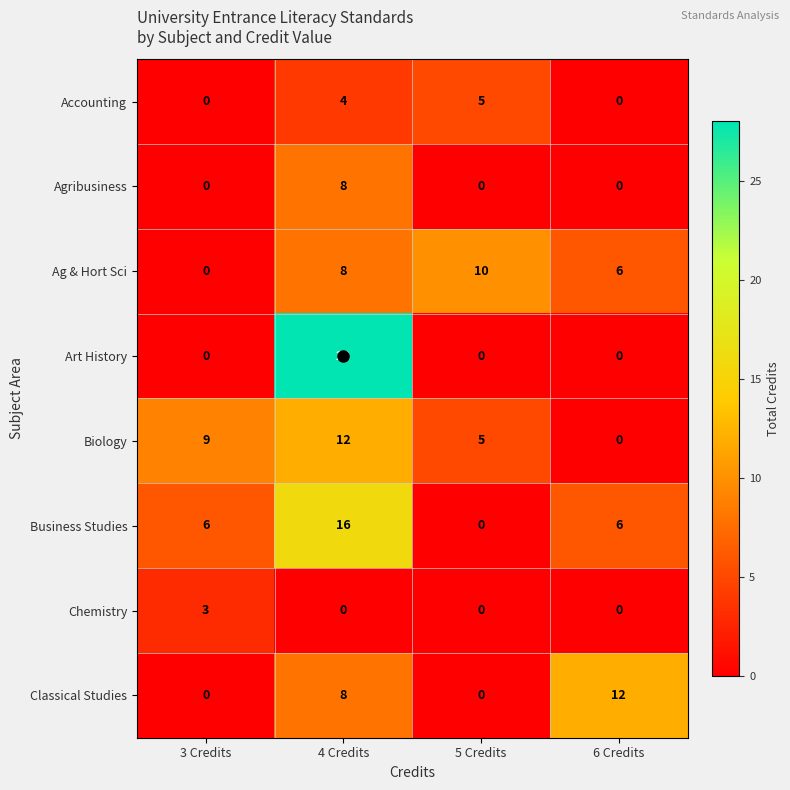

What is the total value across all series at 4 Credits?

84